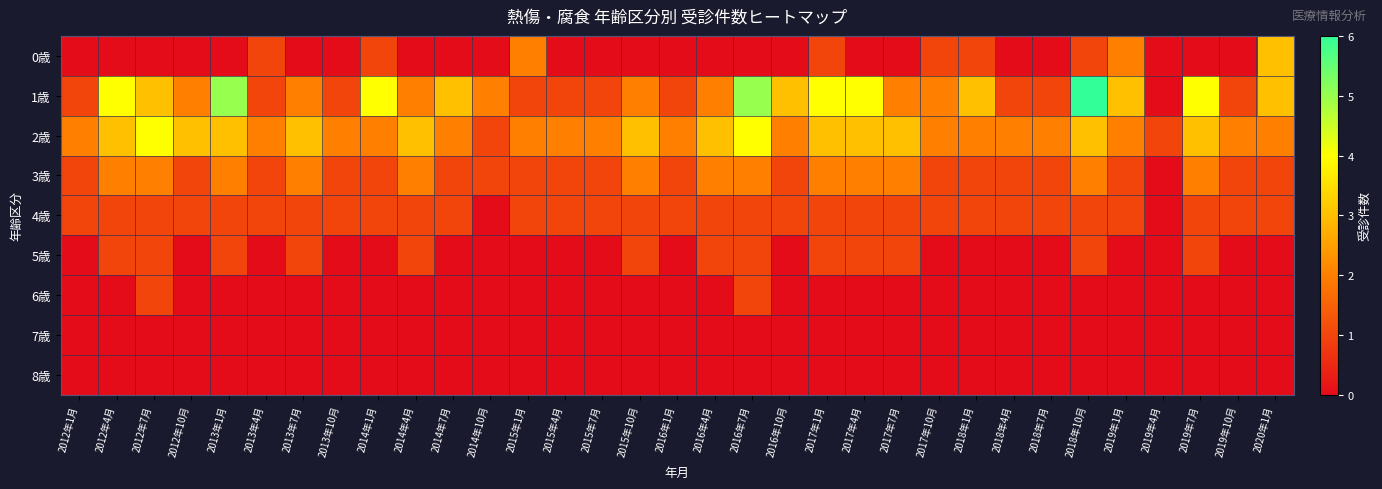

How many categories are shown in the chart?

33